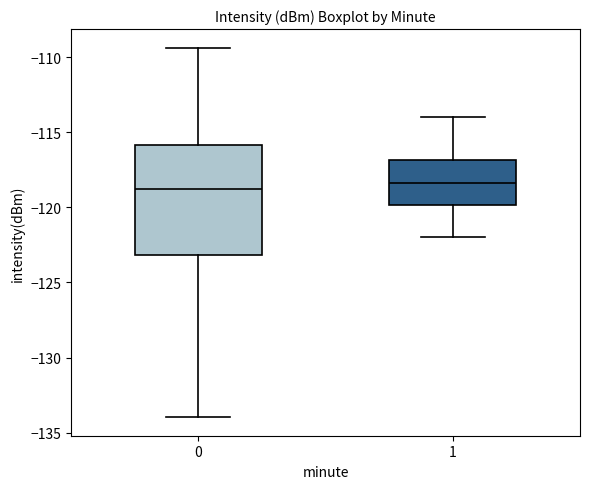

Where does the median line of the box at x = 0 sit on the y-axis? The values are not printed on the chart, so give them approximately, as read against the axis.

-119.0